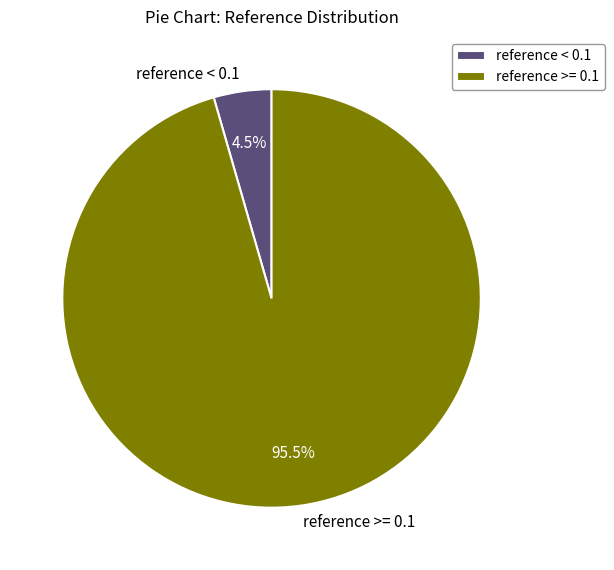

Which category accounts for the majority?

reference >= 0.1